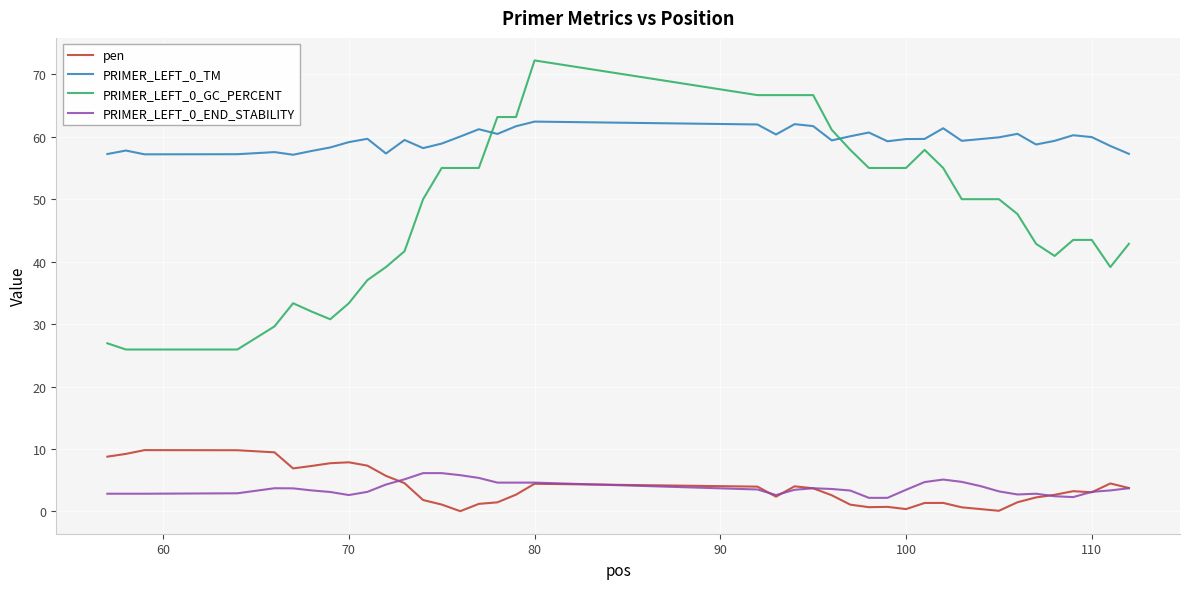

What is the difference between the maximum and second lowest values in the PRIMER_LEFT_0_END_STABILITY series?

4.0